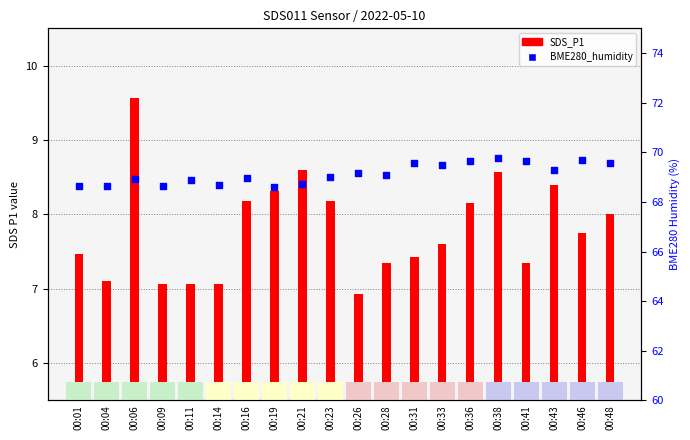

What are all the series names shown in the legend?

SDS_P1, BME280_humidity